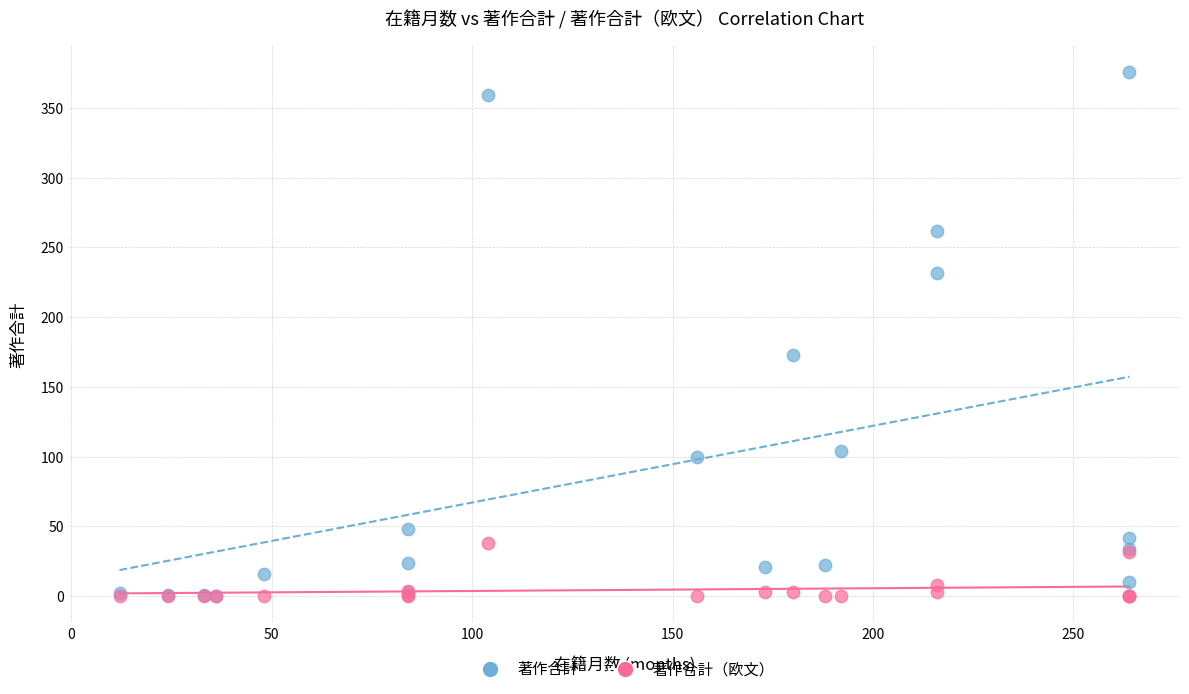

What are all the series names shown in the legend?

著作合計, 著作合計（欧文）